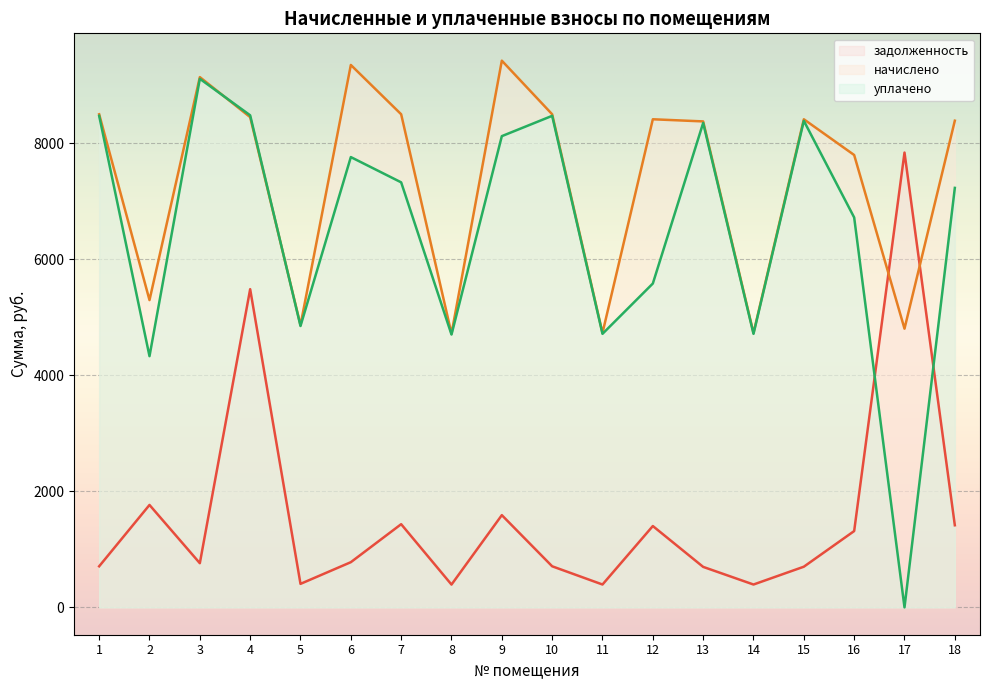

At 10, list the series in order from largest to smallest.

начислено, уплачено, задолженность